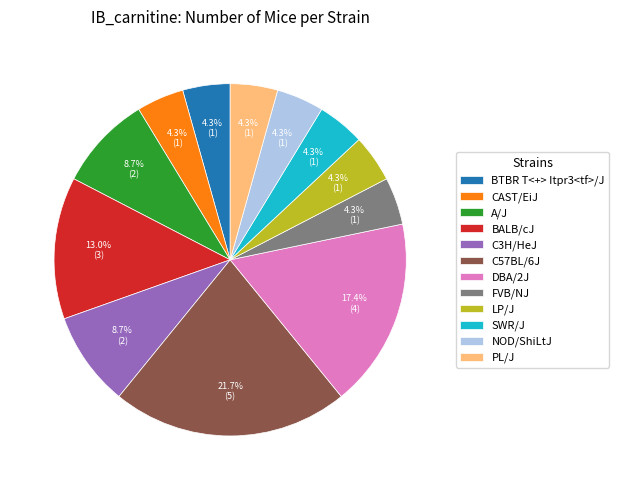

Which category has the biggest portion of the pie?

C57BL/6J